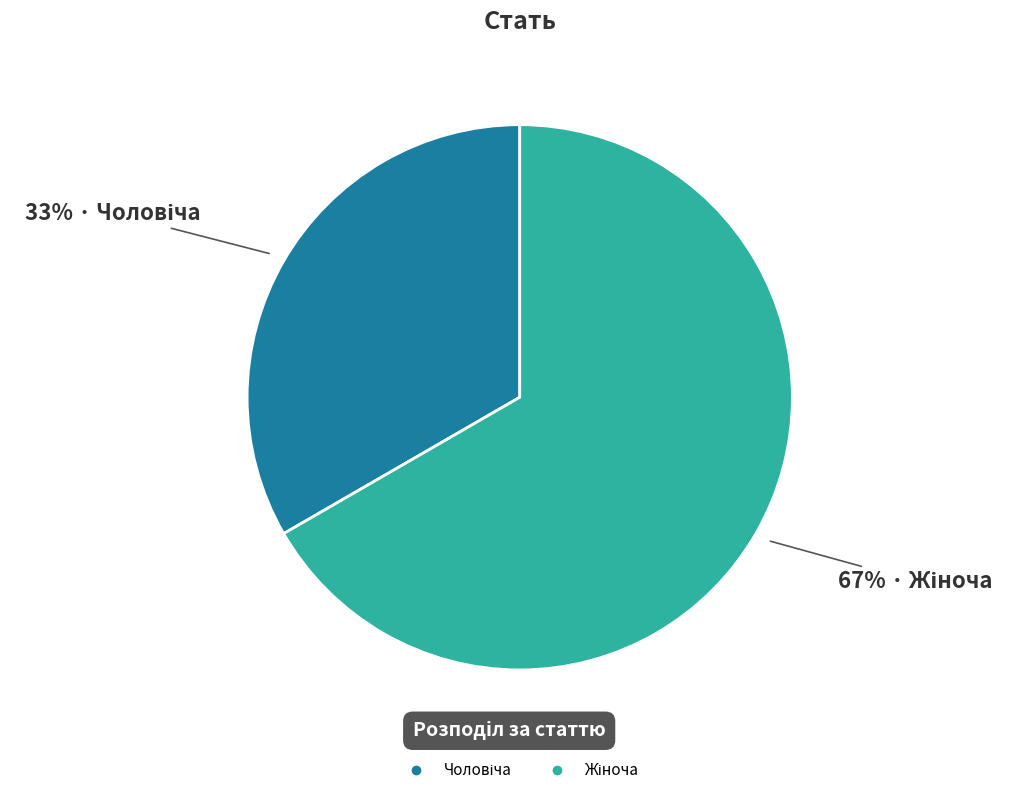

How many slices are in this pie chart?

2